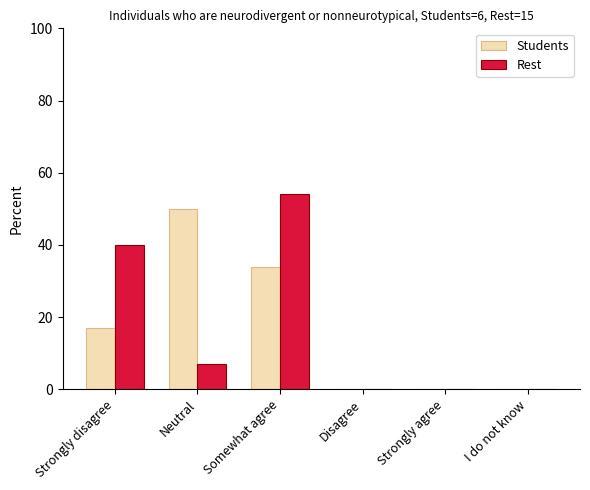

What is the maximum value for Students?

50